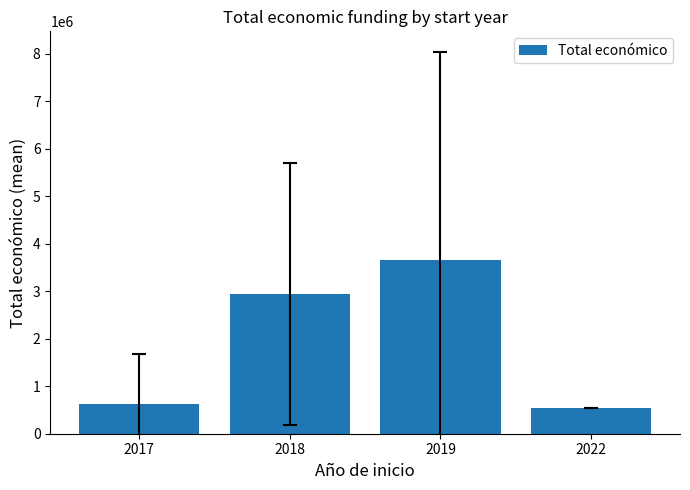

Where does the data first go above 2943987?

2018